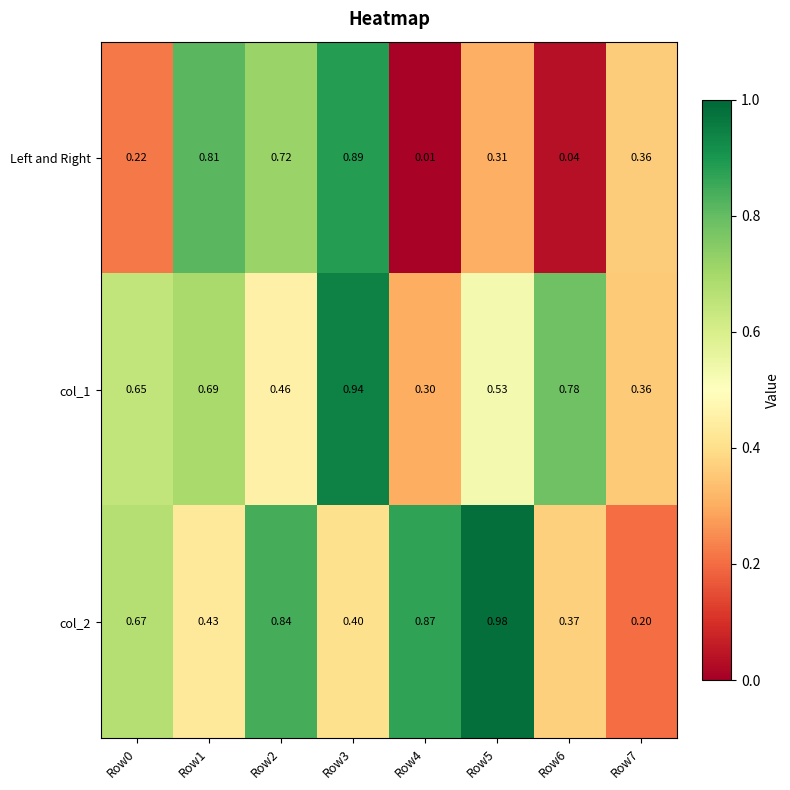

At Row0, list the series in order from largest to smallest.

col_2, col_1, Left and Right